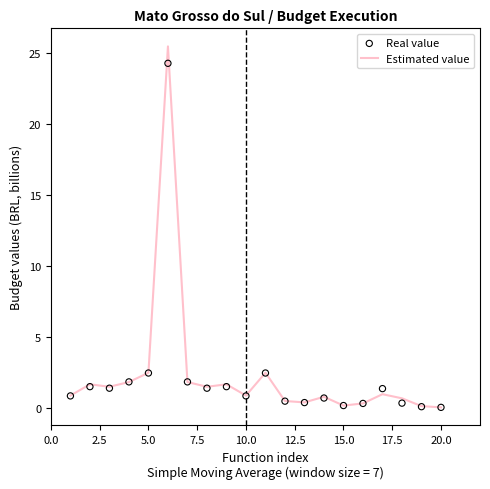

Which series contains the lowest Y value?

Estimated value